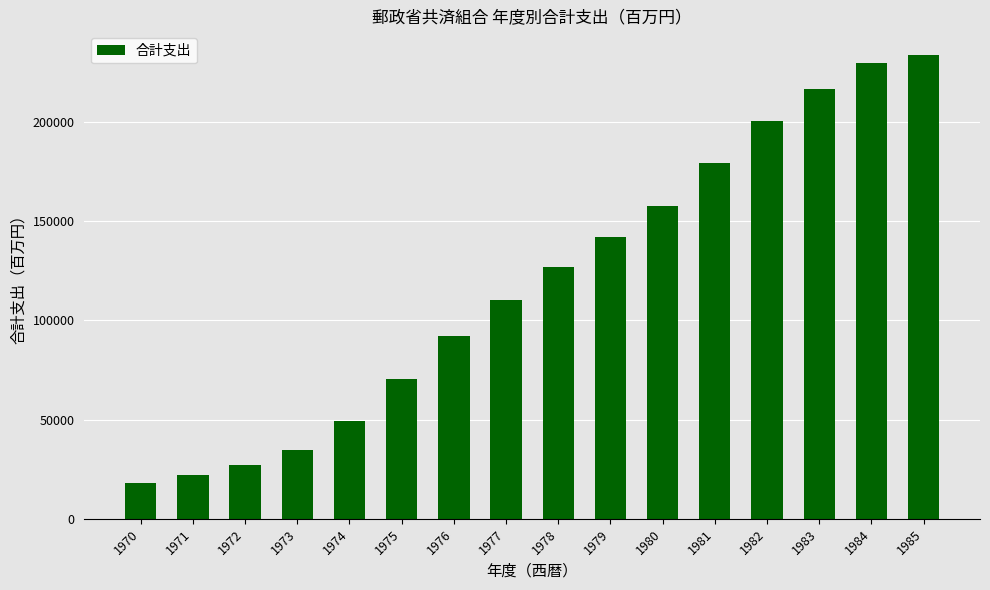

Which label corresponds to the largest value in the chart?

1985